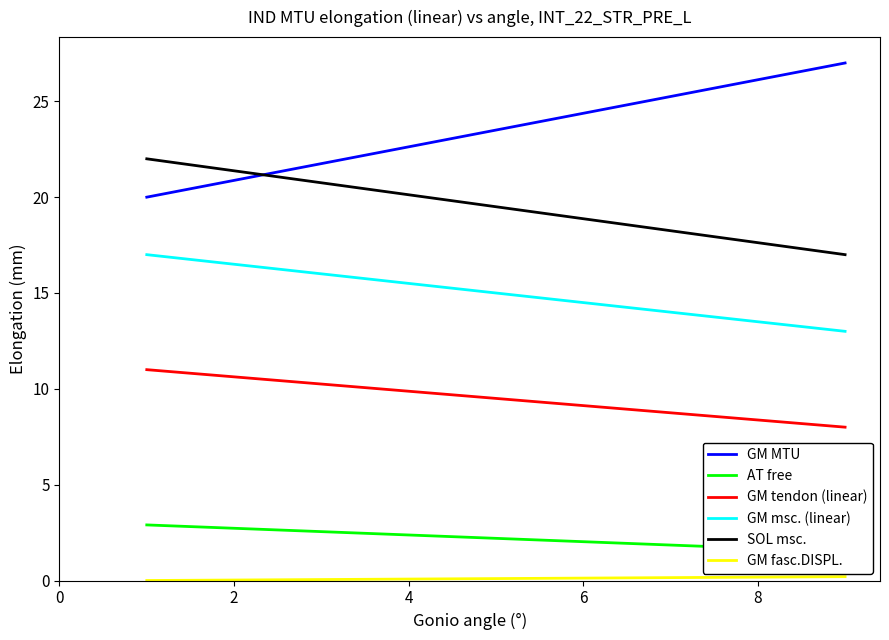

True or false: SOL msc. has a value of 10.3 at 8.

False